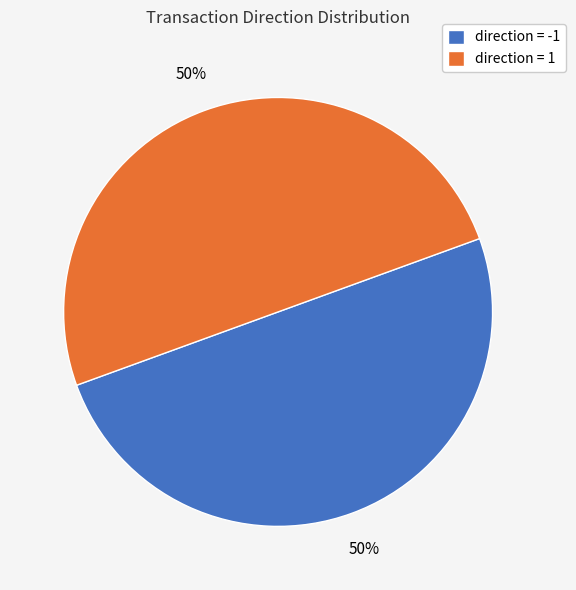

How many segments does this pie chart have?

2